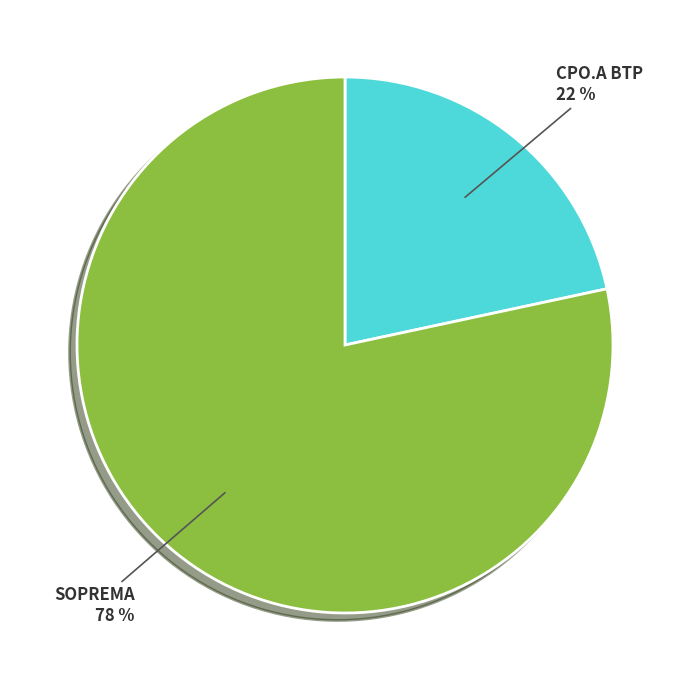

Is there a majority slice in this chart?

Yes